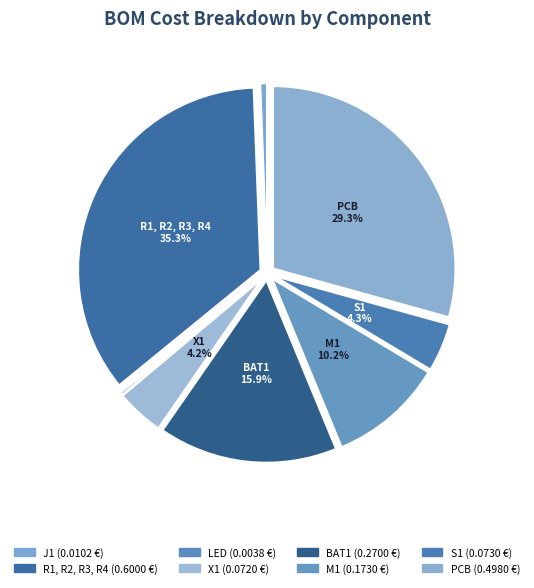

True or false: S1 accounts for 10% of the total.

False